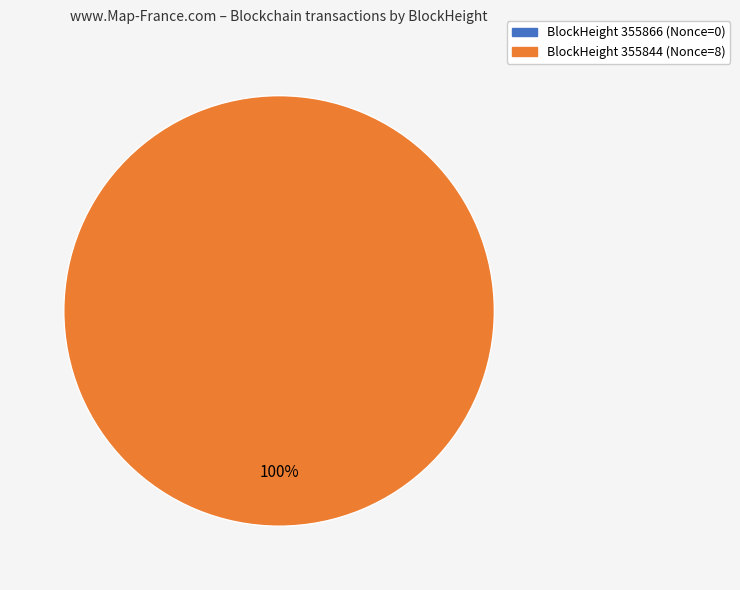

To the nearest percent, what is the difference between the 355866 and 355844 slice percentages?

100%